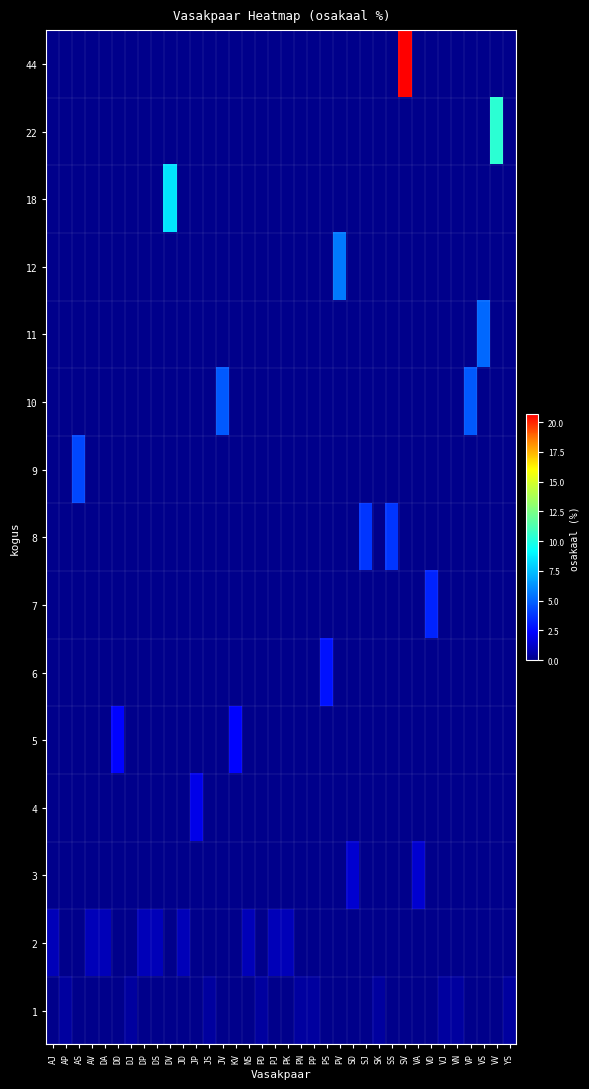

Reading right to left, what are all the values shown in this chart?

1: YS=0.5	VV=0.0	VS=0.0	VP=0.0	VN=0.5	VJ=0.5	VD=0.0	VA=0.0	SV=0.0	SS=0.0	SK=0.5	SJ=0.0	SD=0.0	PV=0.0	PS=0.0	PP=0.5	PN=0.5	PK=0.0	PJ=0.0	PD=0.5	NS=0.0	KV=0.0	JV=0.0	JS=0.5	JP=0.0	JD=0.0	DV=0.0	DS=0.0	DP=0.0	DJ=0.5	DD=0.0	DA=0.0	AV=0.0	AS=0.0	AP=0.5	AJ=0.0
2: YS=0.0	VV=0.0	VS=0.0	VP=0.0	VN=0.0	VJ=0.0	VD=0.0	VA=0.0	SV=0.0	SS=0.0	SK=0.0	SJ=0.0	SD=0.0	PV=0.0	PS=0.0	PP=0.0	PN=0.0	PK=0.9	PJ=0.9	PD=0.0	NS=0.9	KV=0.0	JV=0.0	JS=0.0	JP=0.0	JD=0.9	DV=0.0	DS=0.9	DP=0.9	DJ=0.0	DD=0.0	DA=0.9	AV=0.9	AS=0.0	AP=0.0	AJ=0.9
3: YS=0.0	VV=0.0	VS=0.0	VP=0.0	VN=0.0	VJ=0.0	VD=0.0	VA=1.4	SV=0.0	SS=0.0	SK=0.0	SJ=0.0	SD=1.4	PV=0.0	PS=0.0	PP=0.0	PN=0.0	PK=0.0	PJ=0.0	PD=0.0	NS=0.0	KV=0.0	JV=0.0	JS=0.0	JP=0.0	JD=0.0	DV=0.0	DS=0.0	DP=0.0	DJ=0.0	DD=0.0	DA=0.0	AV=0.0	AS=0.0	AP=0.0	AJ=0.0
4: YS=0.0	VV=0.0	VS=0.0	VP=0.0	VN=0.0	VJ=0.0	VD=0.0	VA=0.0	SV=0.0	SS=0.0	SK=0.0	SJ=0.0	SD=0.0	PV=0.0	PS=0.0	PP=0.0	PN=0.0	PK=0.0	PJ=0.0	PD=0.0	NS=0.0	KV=0.0	JV=0.0	JS=0.0	JP=1.9	JD=0.0	DV=0.0	DS=0.0	DP=0.0	DJ=0.0	DD=0.0	DA=0.0	AV=0.0	AS=0.0	AP=0.0	AJ=0.0
5: YS=0.0	VV=0.0	VS=0.0	VP=0.0	VN=0.0	VJ=0.0	VD=0.0	VA=0.0	SV=0.0	SS=0.0	SK=0.0	SJ=0.0	SD=0.0	PV=0.0	PS=0.0	PP=0.0	PN=0.0	PK=0.0	PJ=0.0	PD=0.0	NS=0.0	KV=2.3	JV=0.0	JS=0.0	JP=0.0	JD=0.0	DV=0.0	DS=0.0	DP=0.0	DJ=0.0	DD=2.3	DA=0.0	AV=0.0	AS=0.0	AP=0.0	AJ=0.0
6: YS=0.0	VV=0.0	VS=0.0	VP=0.0	VN=0.0	VJ=0.0	VD=0.0	VA=0.0	SV=0.0	SS=0.0	SK=0.0	SJ=0.0	SD=0.0	PV=0.0	PS=2.8	PP=0.0	PN=0.0	PK=0.0	PJ=0.0	PD=0.0	NS=0.0	KV=0.0	JV=0.0	JS=0.0	JP=0.0	JD=0.0	DV=0.0	DS=0.0	DP=0.0	DJ=0.0	DD=0.0	DA=0.0	AV=0.0	AS=0.0	AP=0.0	AJ=0.0
7: YS=0.0	VV=0.0	VS=0.0	VP=0.0	VN=0.0	VJ=0.0	VD=3.3	VA=0.0	SV=0.0	SS=0.0	SK=0.0	SJ=0.0	SD=0.0	PV=0.0	PS=0.0	PP=0.0	PN=0.0	PK=0.0	PJ=0.0	PD=0.0	NS=0.0	KV=0.0	JV=0.0	JS=0.0	JP=0.0	JD=0.0	DV=0.0	DS=0.0	DP=0.0	DJ=0.0	DD=0.0	DA=0.0	AV=0.0	AS=0.0	AP=0.0	AJ=0.0
8: YS=0.0	VV=0.0	VS=0.0	VP=0.0	VN=0.0	VJ=0.0	VD=0.0	VA=0.0	SV=0.0	SS=3.8	SK=0.0	SJ=3.8	SD=0.0	PV=0.0	PS=0.0	PP=0.0	PN=0.0	PK=0.0	PJ=0.0	PD=0.0	NS=0.0	KV=0.0	JV=0.0	JS=0.0	JP=0.0	JD=0.0	DV=0.0	DS=0.0	DP=0.0	DJ=0.0	DD=0.0	DA=0.0	AV=0.0	AS=0.0	AP=0.0	AJ=0.0
9: YS=0.0	VV=0.0	VS=0.0	VP=0.0	VN=0.0	VJ=0.0	VD=0.0	VA=0.0	SV=0.0	SS=0.0	SK=0.0	SJ=0.0	SD=0.0	PV=0.0	PS=0.0	PP=0.0	PN=0.0	PK=0.0	PJ=0.0	PD=0.0	NS=0.0	KV=0.0	JV=0.0	JS=0.0	JP=0.0	JD=0.0	DV=0.0	DS=0.0	DP=0.0	DJ=0.0	DD=0.0	DA=0.0	AV=0.0	AS=4.2	AP=0.0	AJ=0.0
10: YS=0.0	VV=0.0	VS=0.0	VP=4.7	VN=0.0	VJ=0.0	VD=0.0	VA=0.0	SV=0.0	SS=0.0	SK=0.0	SJ=0.0	SD=0.0	PV=0.0	PS=0.0	PP=0.0	PN=0.0	PK=0.0	PJ=0.0	PD=0.0	NS=0.0	KV=0.0	JV=4.7	JS=0.0	JP=0.0	JD=0.0	DV=0.0	DS=0.0	DP=0.0	DJ=0.0	DD=0.0	DA=0.0	AV=0.0	AS=0.0	AP=0.0	AJ=0.0
11: YS=0.0	VV=0.0	VS=5.2	VP=0.0	VN=0.0	VJ=0.0	VD=0.0	VA=0.0	SV=0.0	SS=0.0	SK=0.0	SJ=0.0	SD=0.0	PV=0.0	PS=0.0	PP=0.0	PN=0.0	PK=0.0	PJ=0.0	PD=0.0	NS=0.0	KV=0.0	JV=0.0	JS=0.0	JP=0.0	JD=0.0	DV=0.0	DS=0.0	DP=0.0	DJ=0.0	DD=0.0	DA=0.0	AV=0.0	AS=0.0	AP=0.0	AJ=0.0
12: YS=0.0	VV=0.0	VS=0.0	VP=0.0	VN=0.0	VJ=0.0	VD=0.0	VA=0.0	SV=0.0	SS=0.0	SK=0.0	SJ=0.0	SD=0.0	PV=5.6	PS=0.0	PP=0.0	PN=0.0	PK=0.0	PJ=0.0	PD=0.0	NS=0.0	KV=0.0	JV=0.0	JS=0.0	JP=0.0	JD=0.0	DV=0.0	DS=0.0	DP=0.0	DJ=0.0	DD=0.0	DA=0.0	AV=0.0	AS=0.0	AP=0.0	AJ=0.0
18: YS=0.0	VV=0.0	VS=0.0	VP=0.0	VN=0.0	VJ=0.0	VD=0.0	VA=0.0	SV=0.0	SS=0.0	SK=0.0	SJ=0.0	SD=0.0	PV=0.0	PS=0.0	PP=0.0	PN=0.0	PK=0.0	PJ=0.0	PD=0.0	NS=0.0	KV=0.0	JV=0.0	JS=0.0	JP=0.0	JD=0.0	DV=8.5	DS=0.0	DP=0.0	DJ=0.0	DD=0.0	DA=0.0	AV=0.0	AS=0.0	AP=0.0	AJ=0.0
22: YS=0.0	VV=10.3	VS=0.0	VP=0.0	VN=0.0	VJ=0.0	VD=0.0	VA=0.0	SV=0.0	SS=0.0	SK=0.0	SJ=0.0	SD=0.0	PV=0.0	PS=0.0	PP=0.0	PN=0.0	PK=0.0	PJ=0.0	PD=0.0	NS=0.0	KV=0.0	JV=0.0	JS=0.0	JP=0.0	JD=0.0	DV=0.0	DS=0.0	DP=0.0	DJ=0.0	DD=0.0	DA=0.0	AV=0.0	AS=0.0	AP=0.0	AJ=0.0
44: YS=0.0	VV=0.0	VS=0.0	VP=0.0	VN=0.0	VJ=0.0	VD=0.0	VA=0.0	SV=20.7	SS=0.0	SK=0.0	SJ=0.0	SD=0.0	PV=0.0	PS=0.0	PP=0.0	PN=0.0	PK=0.0	PJ=0.0	PD=0.0	NS=0.0	KV=0.0	JV=0.0	JS=0.0	JP=0.0	JD=0.0	DV=0.0	DS=0.0	DP=0.0	DJ=0.0	DD=0.0	DA=0.0	AV=0.0	AS=0.0	AP=0.0	AJ=0.0